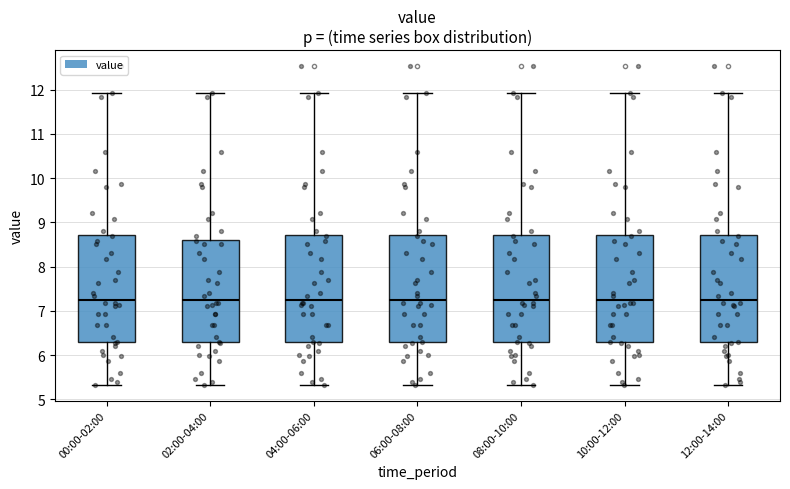

Where does the median line of the box for 02:00-04:00 sit on the y-axis? The values are not printed on the chart, so give them approximately, as read against the axis.

7.3